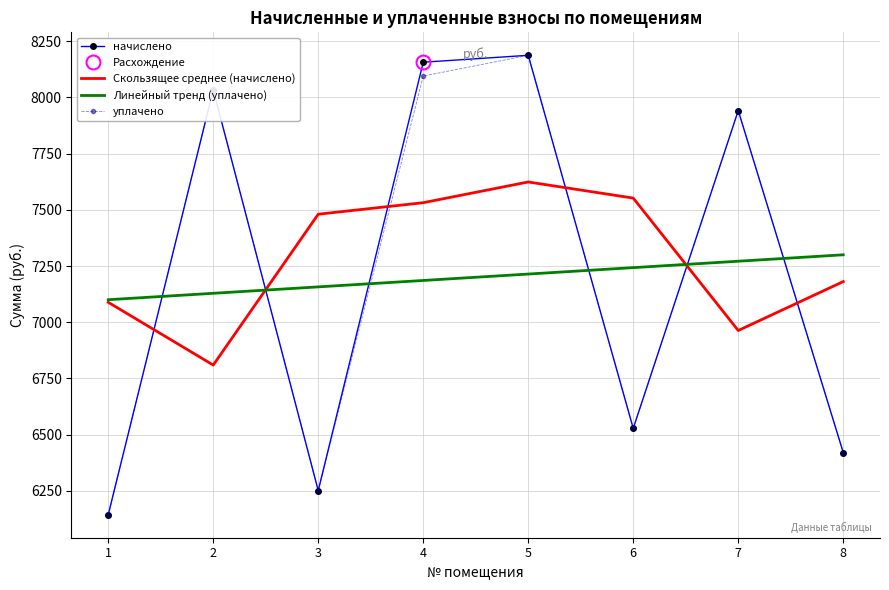

What is the maximum value for Линейный тренд (уплачено)?

7299.8